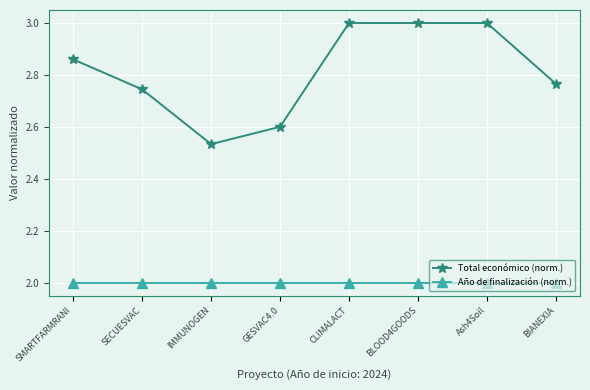

What are all the series names shown in the legend?

Total económico (norm.), Año de finalización (norm.)